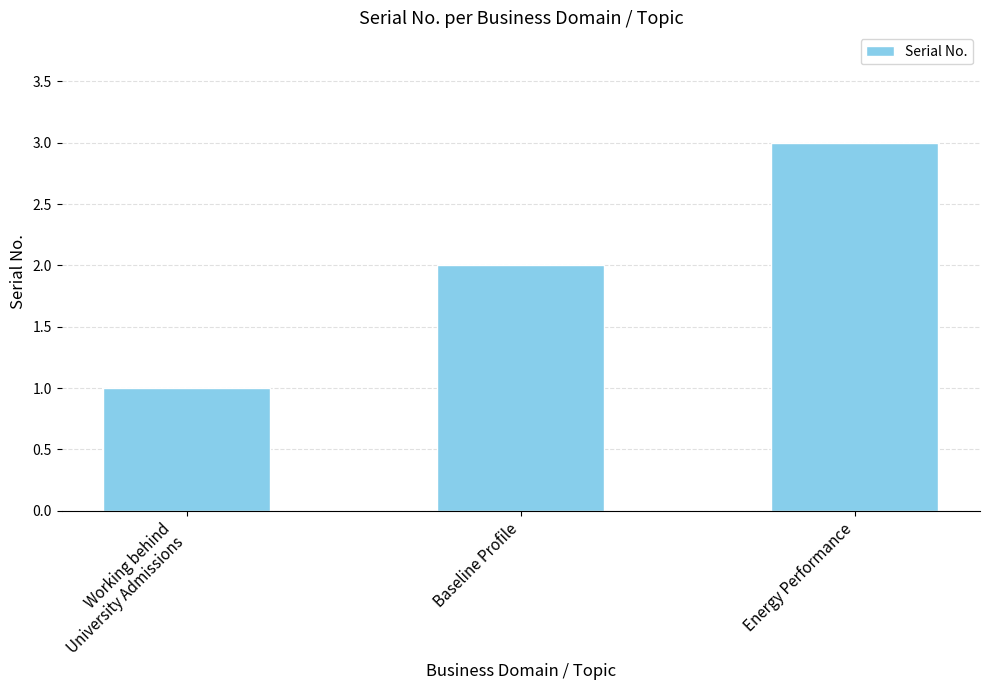

List the labels in order of value, smallest first.

Working behind
University Admissions, Baseline Profile, Energy Performance